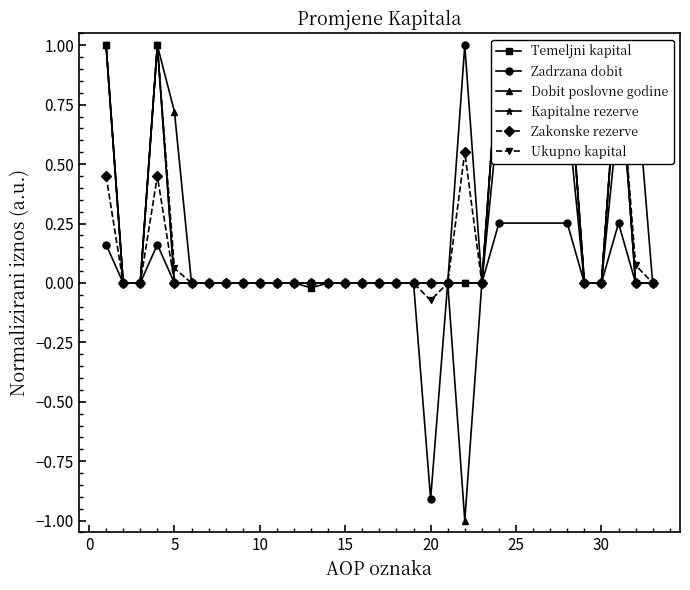

At which label does Ukupno kapital reach its minimum?

20